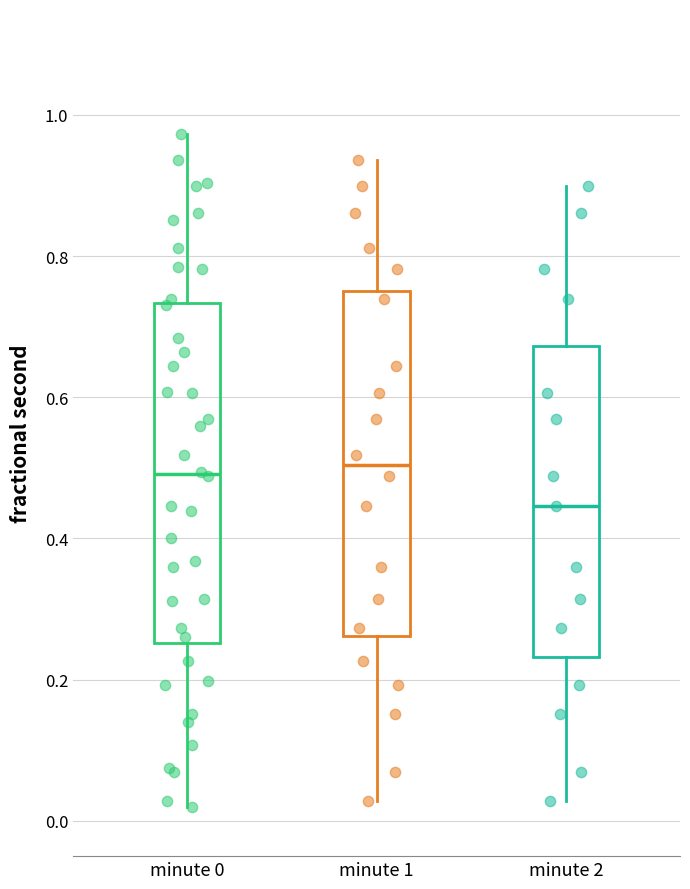

Where is the upper edge of the box for minute 2 on the y-axis? The values are not printed on the chart, so give them approximately, as read against the axis.

0.68